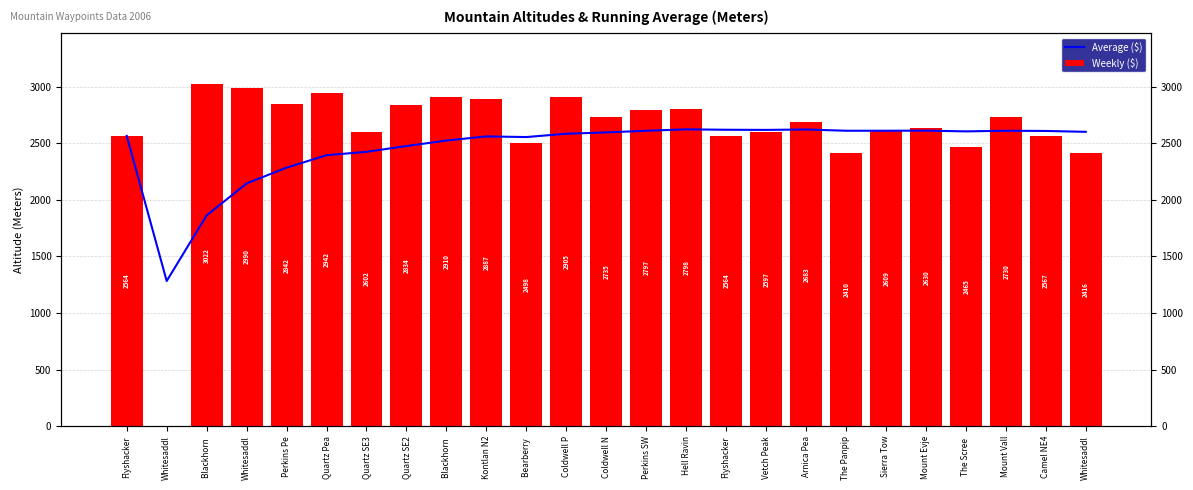

Which series has the widest spread of values?

Weekly ($)